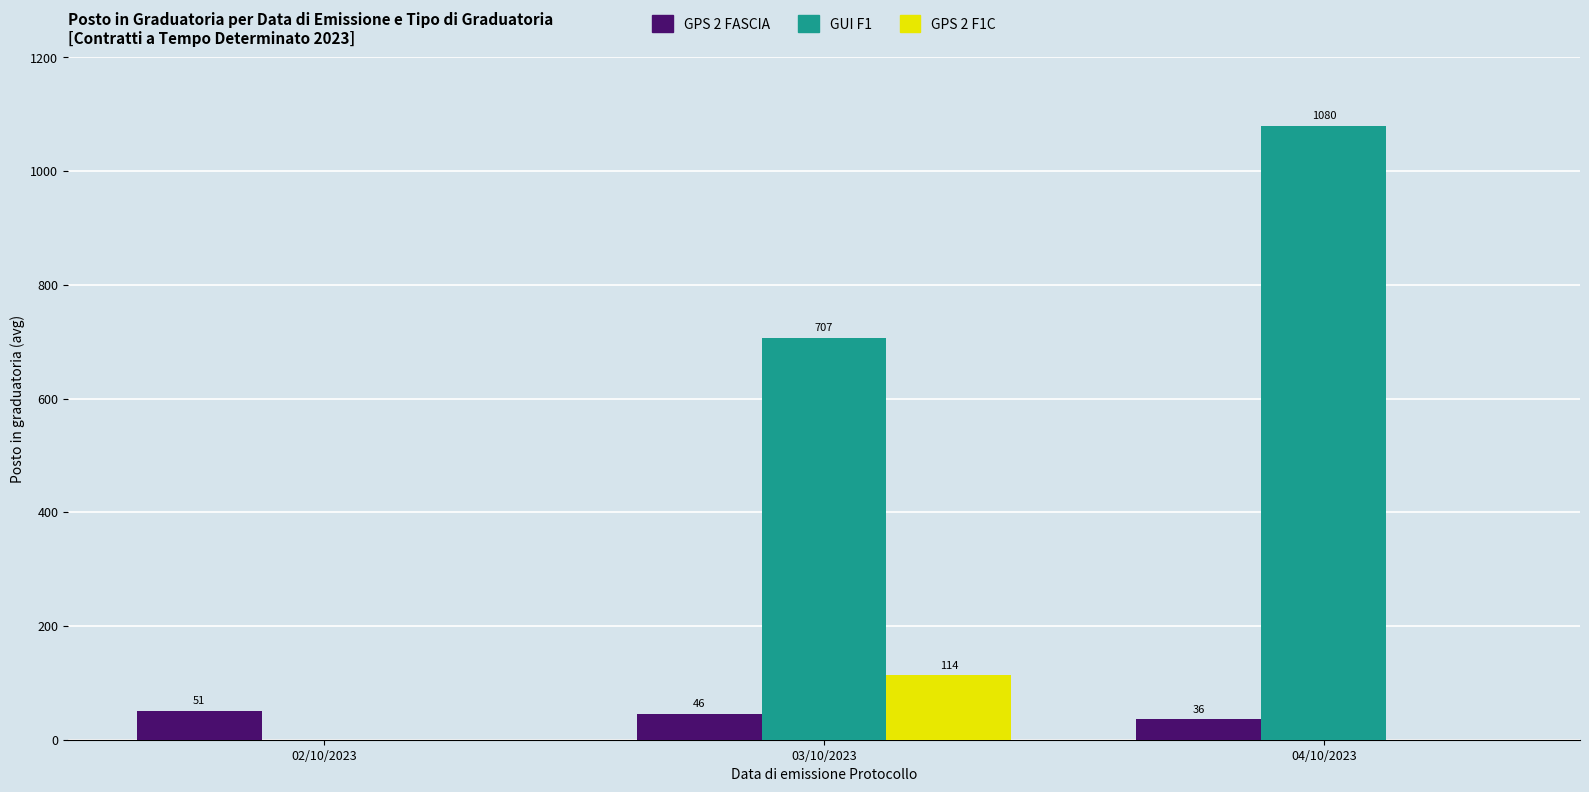

At which category is the sum across all series the highest?

04/10/2023